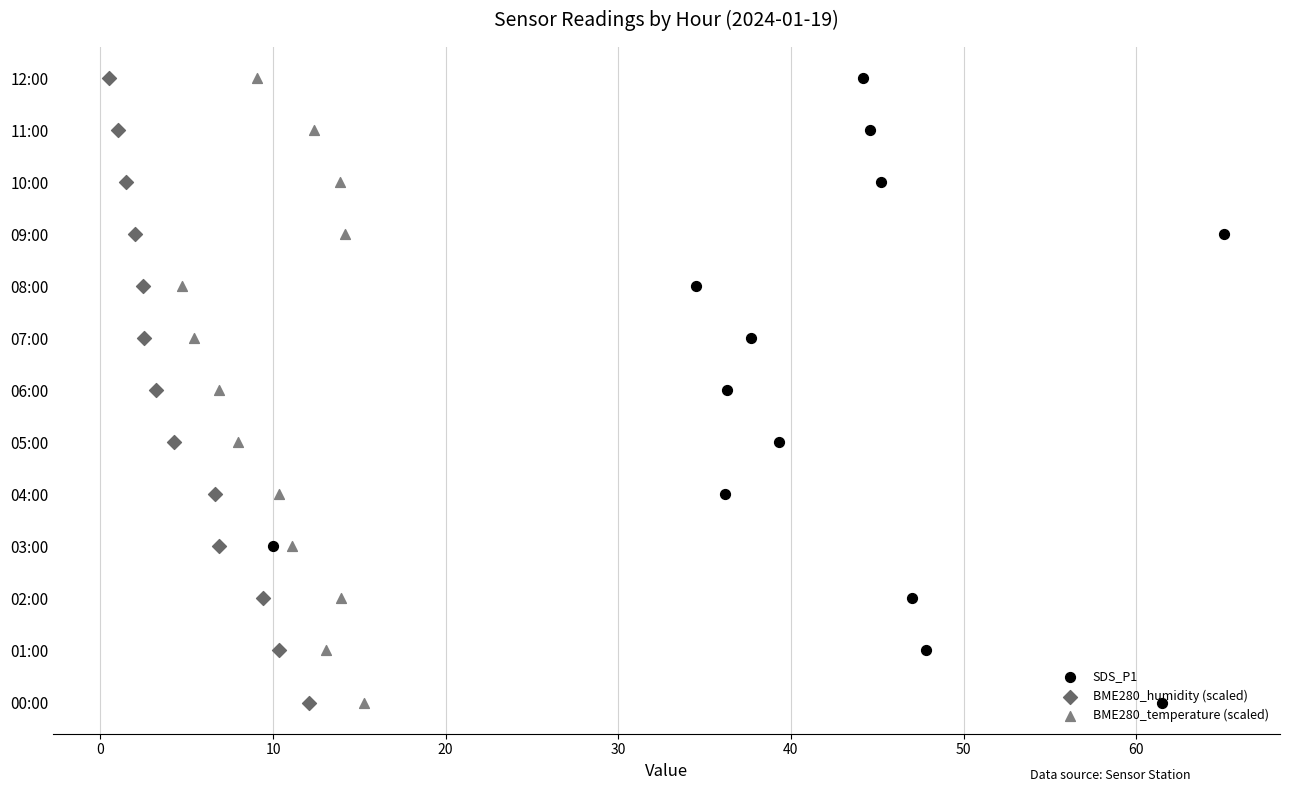

Which series contains the highest Y value?

SDS_P1